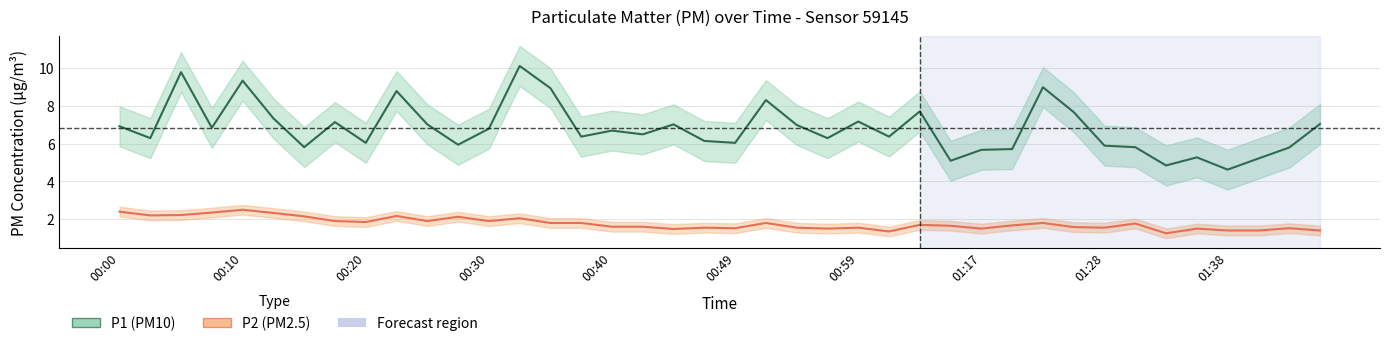

Which series has the largest total across all categories?

P1 (PM10)